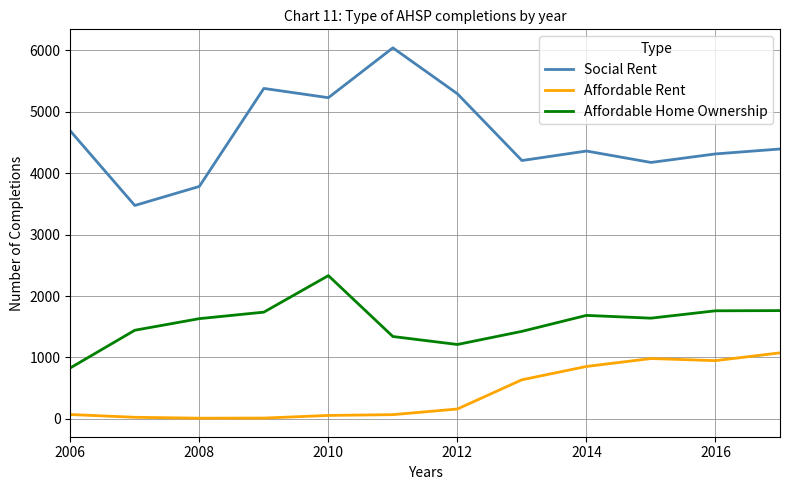

Which series has the largest total across all categories?

Social Rent